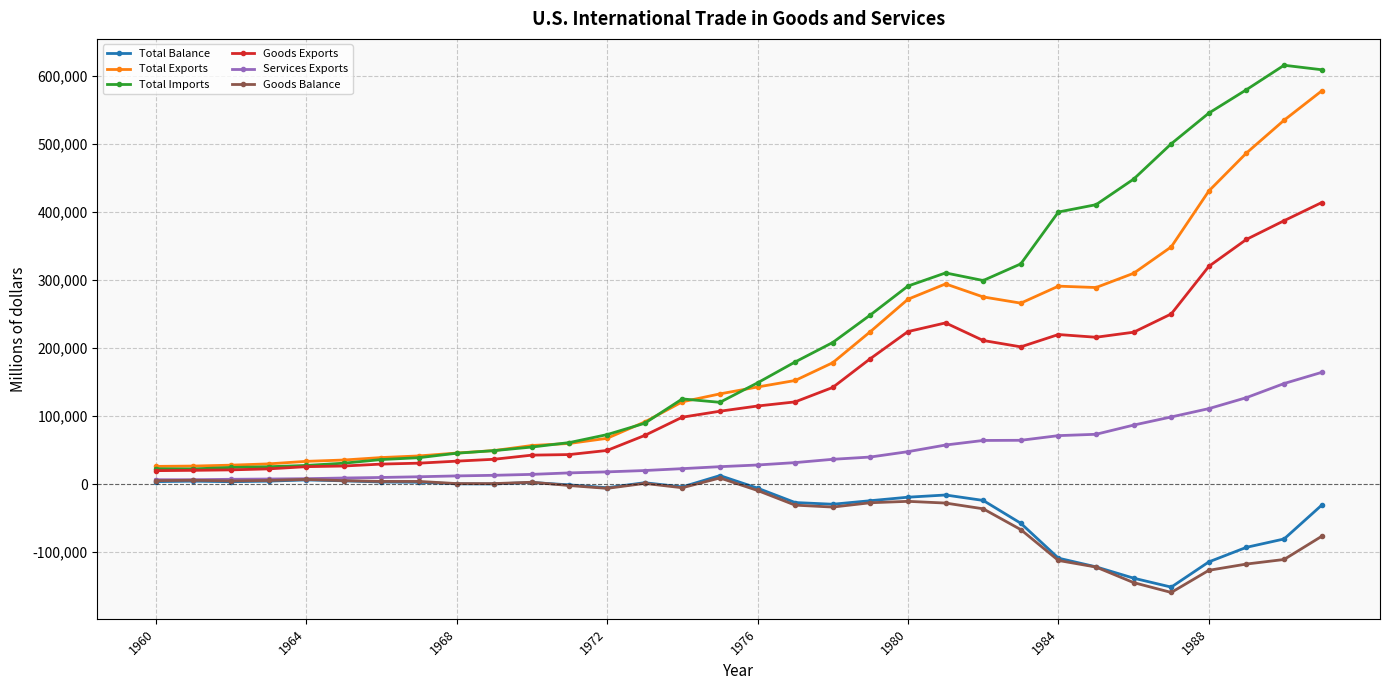

True or false: Total Balance and Total Imports cross at least once.

False